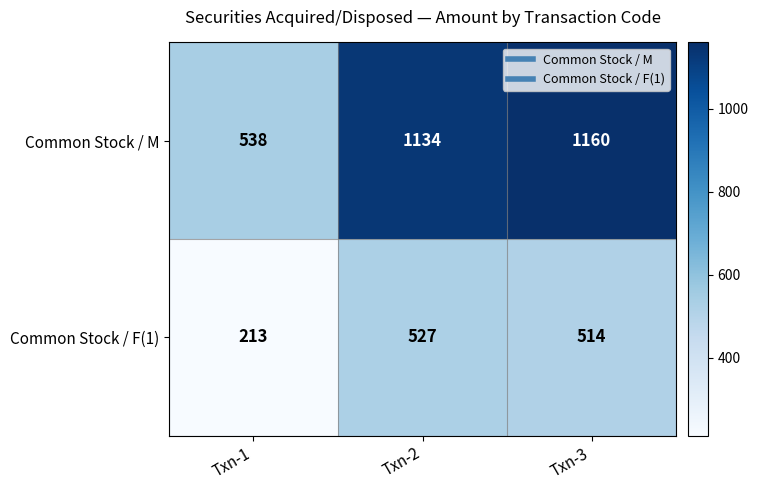

Which series has the largest range (max minus min)?

Common Stock / M